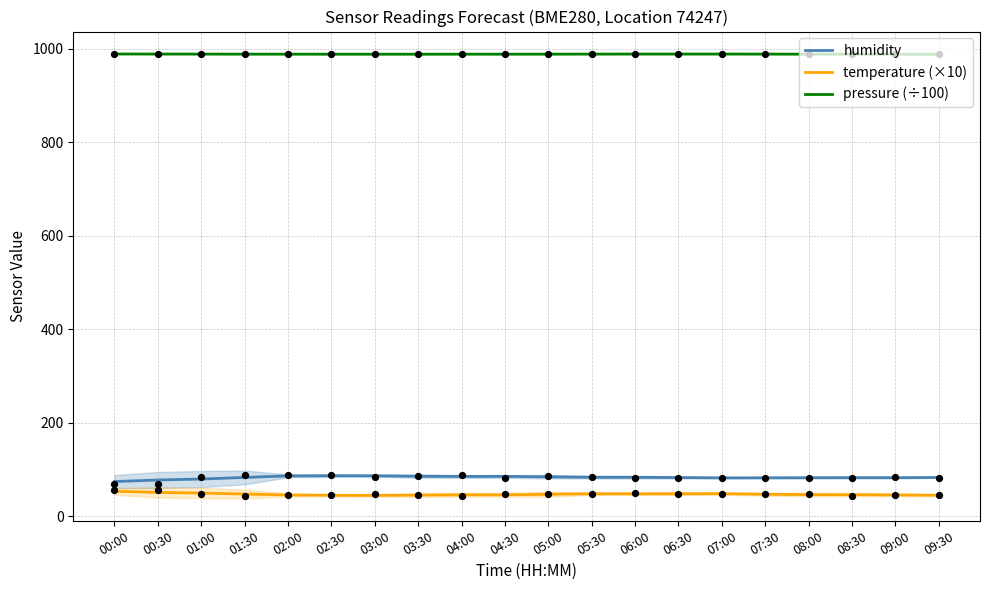

At how many categories does at least one series exceed 528?

20